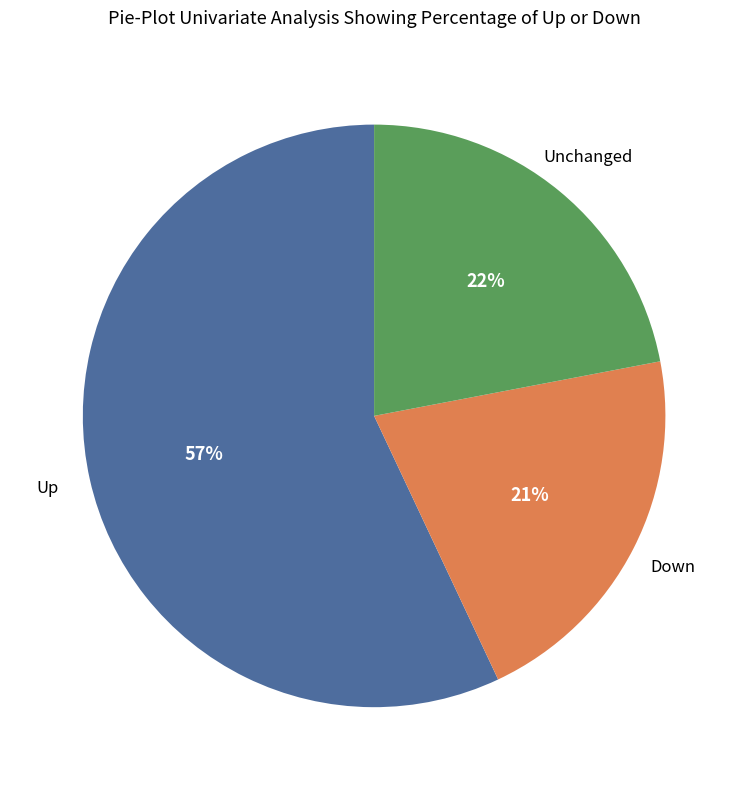

To the nearest percent, what is the average slice percentage?

33%